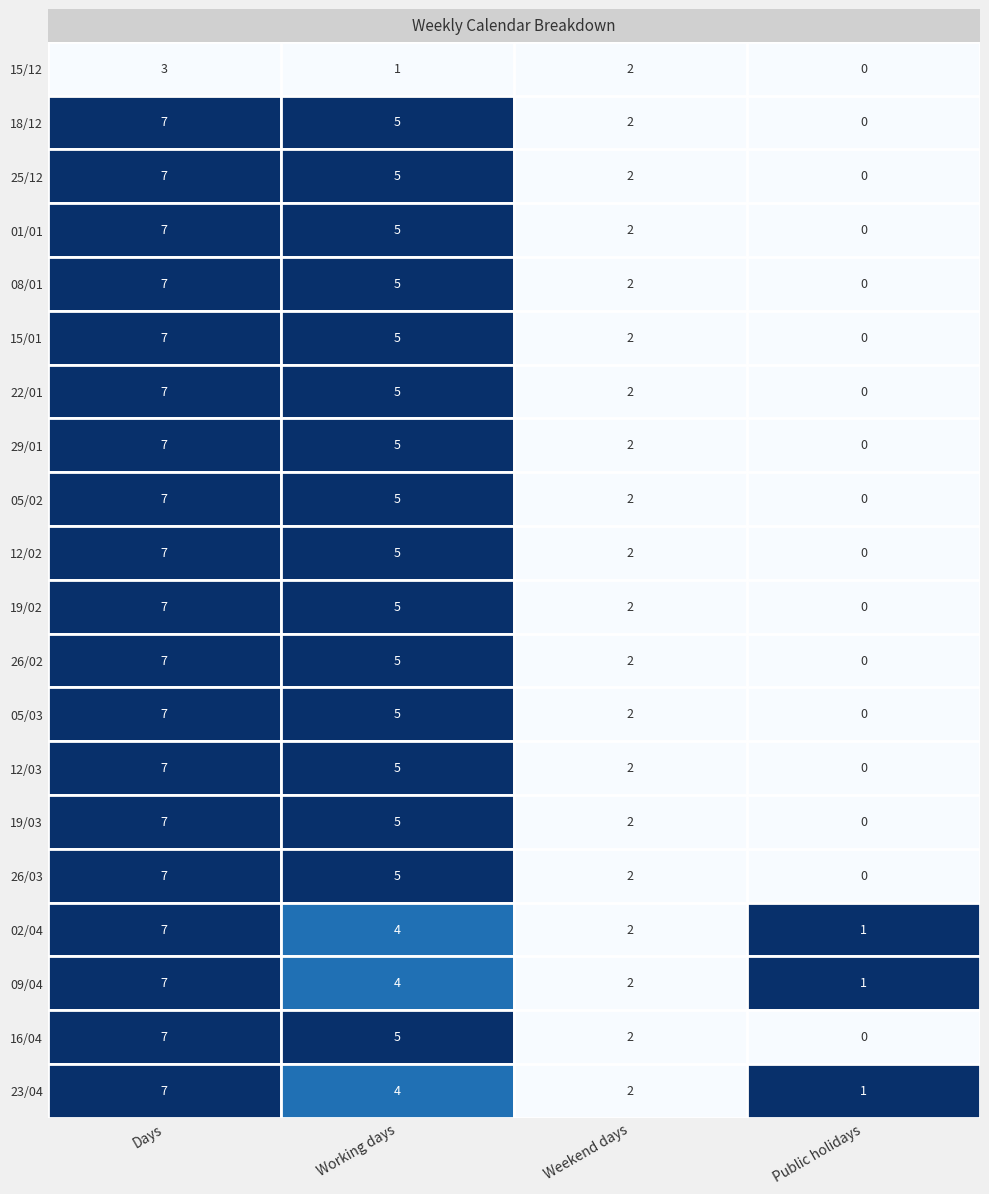

The 08/01 series shows 7 at 1. True or false?

False